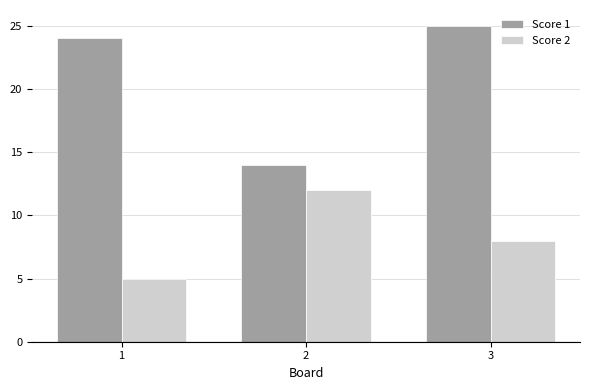

What are all the series names shown in the legend?

Score 1, Score 2